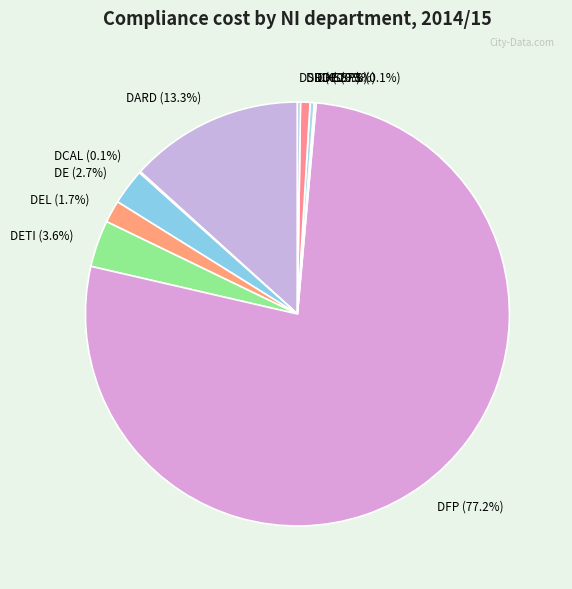

What percentage is NOT represented by DE?

97.3%